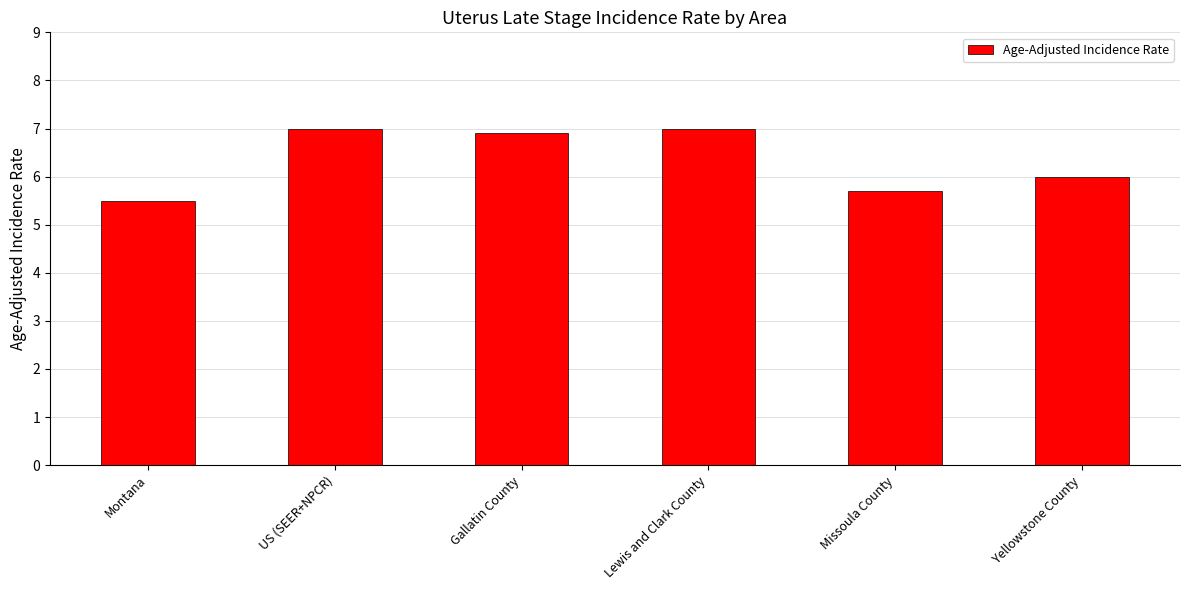

What is the sum of all values?

38.1